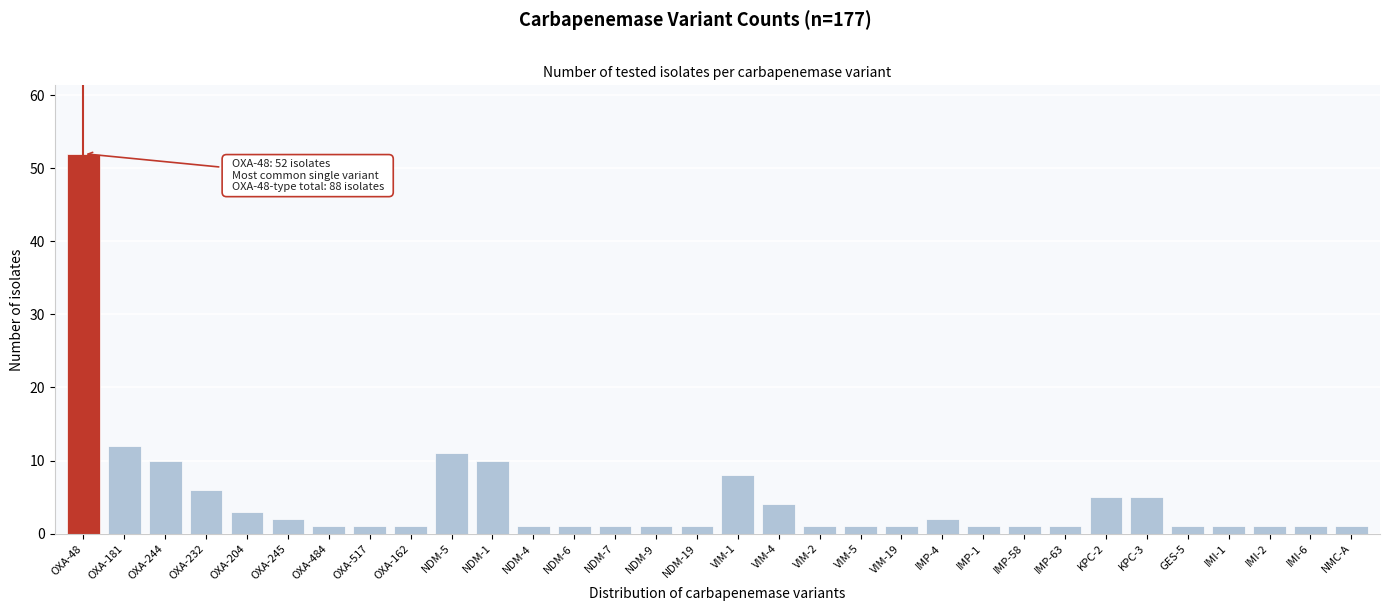

What is the average value?

5